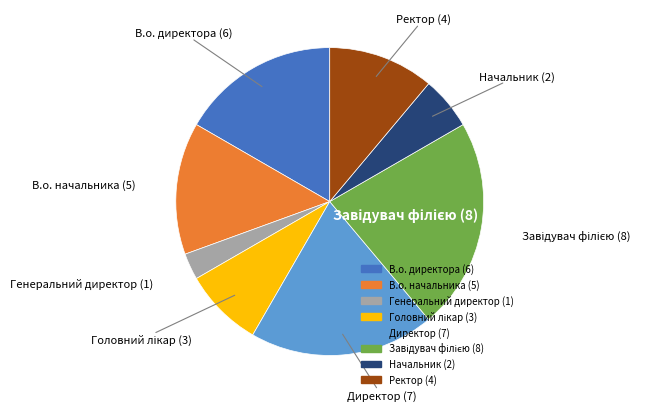

What is the smallest slice in the pie chart?

Генеральний директор